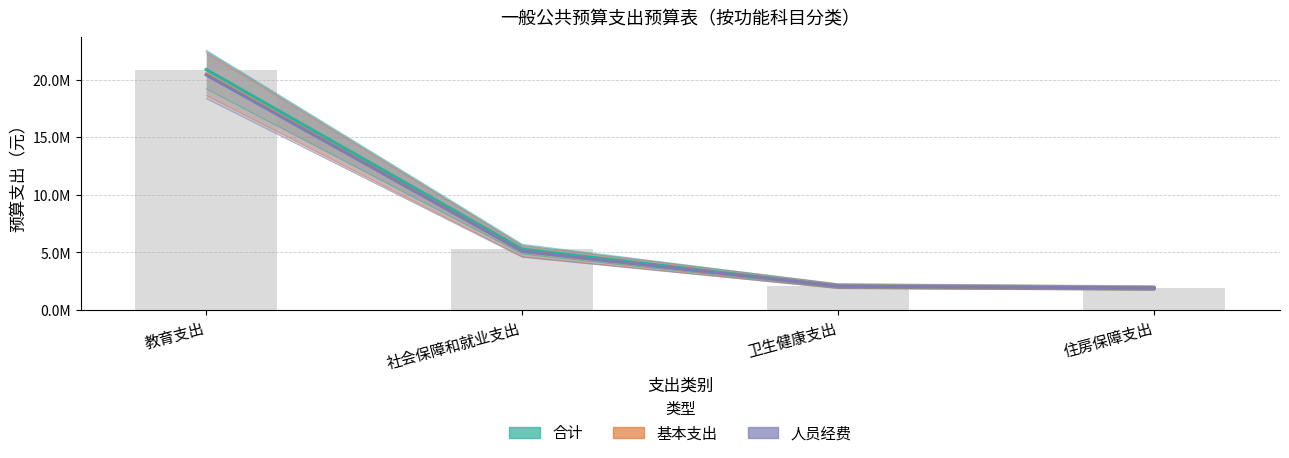

At which label is 合计 closest to 11392189?

社会保障和就业支出